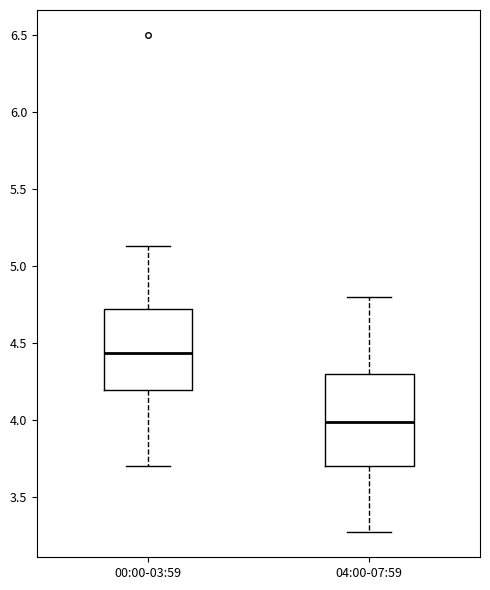

Which box has the lowest median line?

04:00-07:59